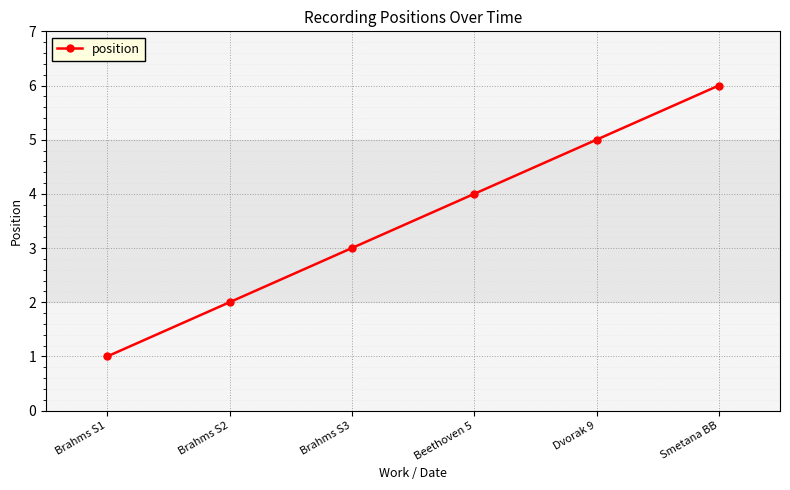

True or false: the data has more than 2 interior local peaks.

False